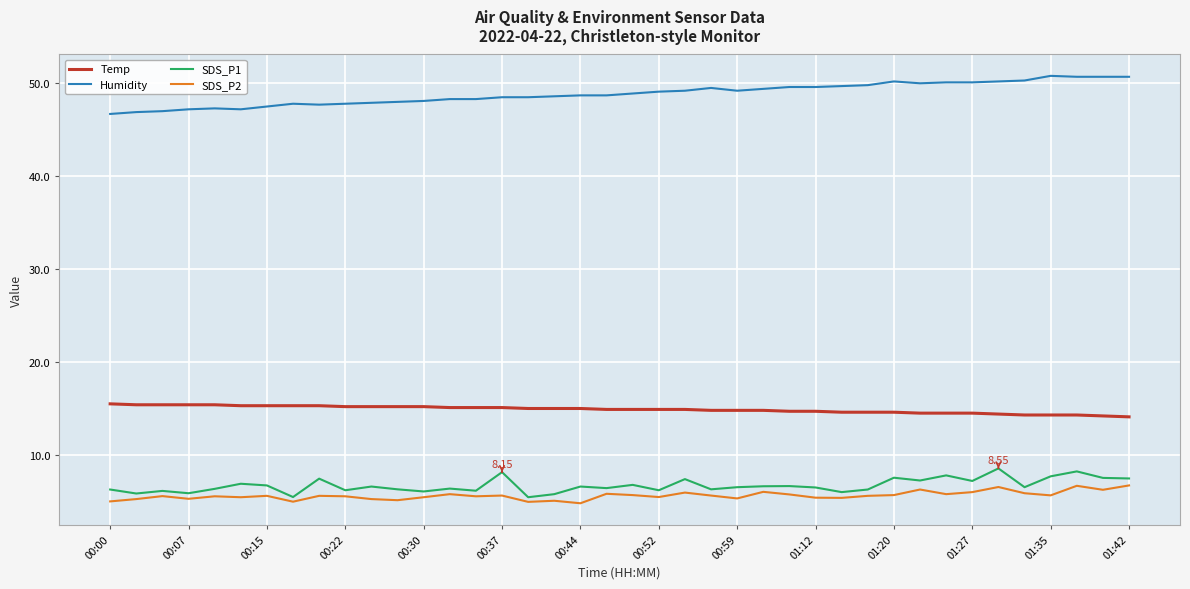

How many categories are shown in the chart?

40